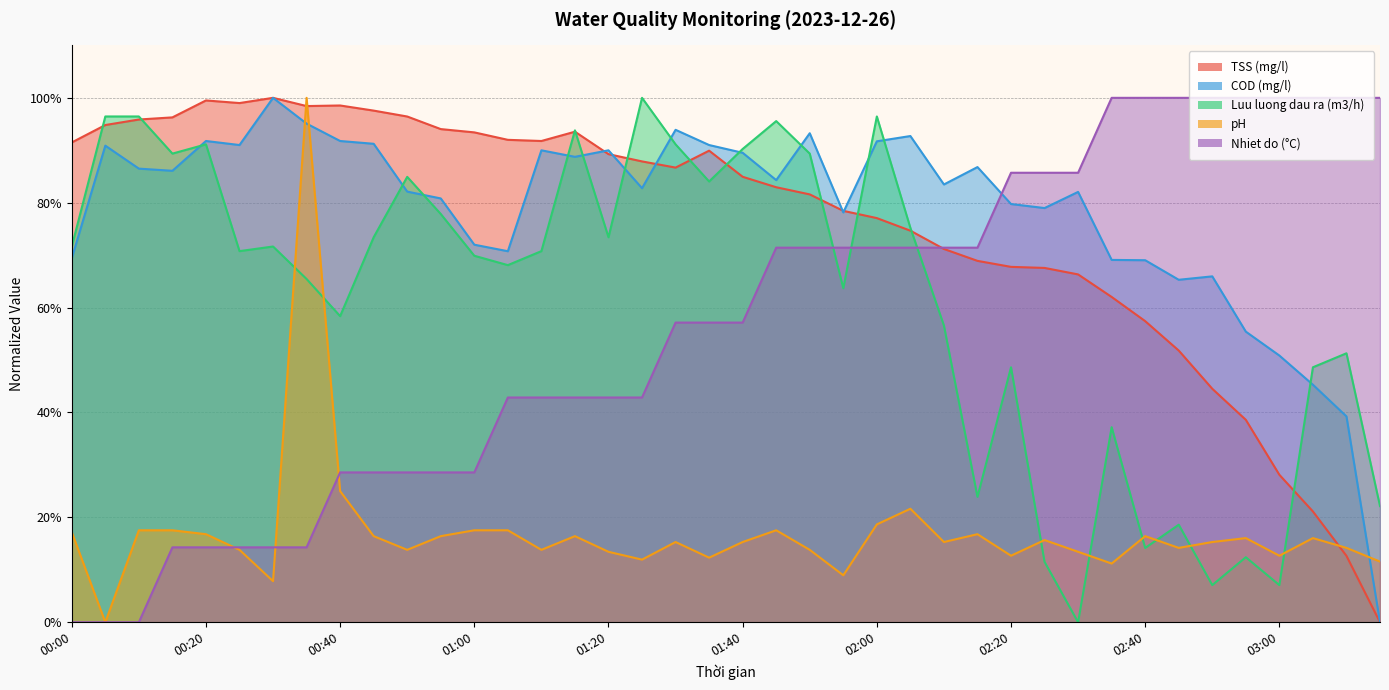

In TSS (mg/l), how many points are lower than both neighbors (excluding endpoints)?

4